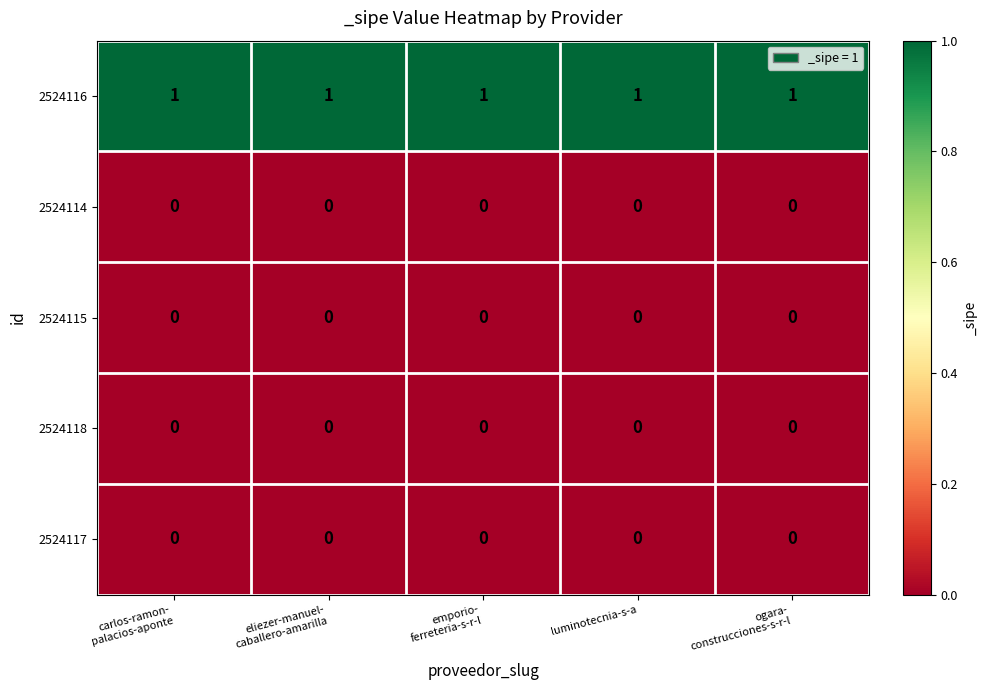

At how many categories does at least one series exceed 0?

5